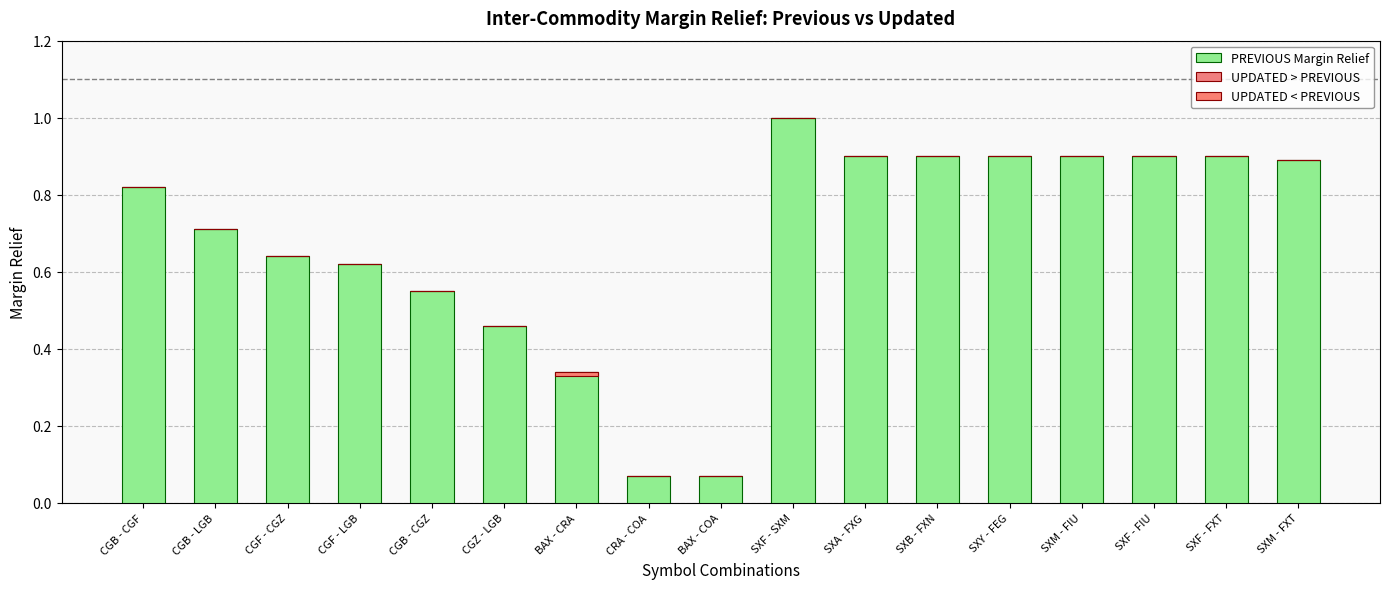

What is the label of the 4th bar from the left?

CGF - LGB